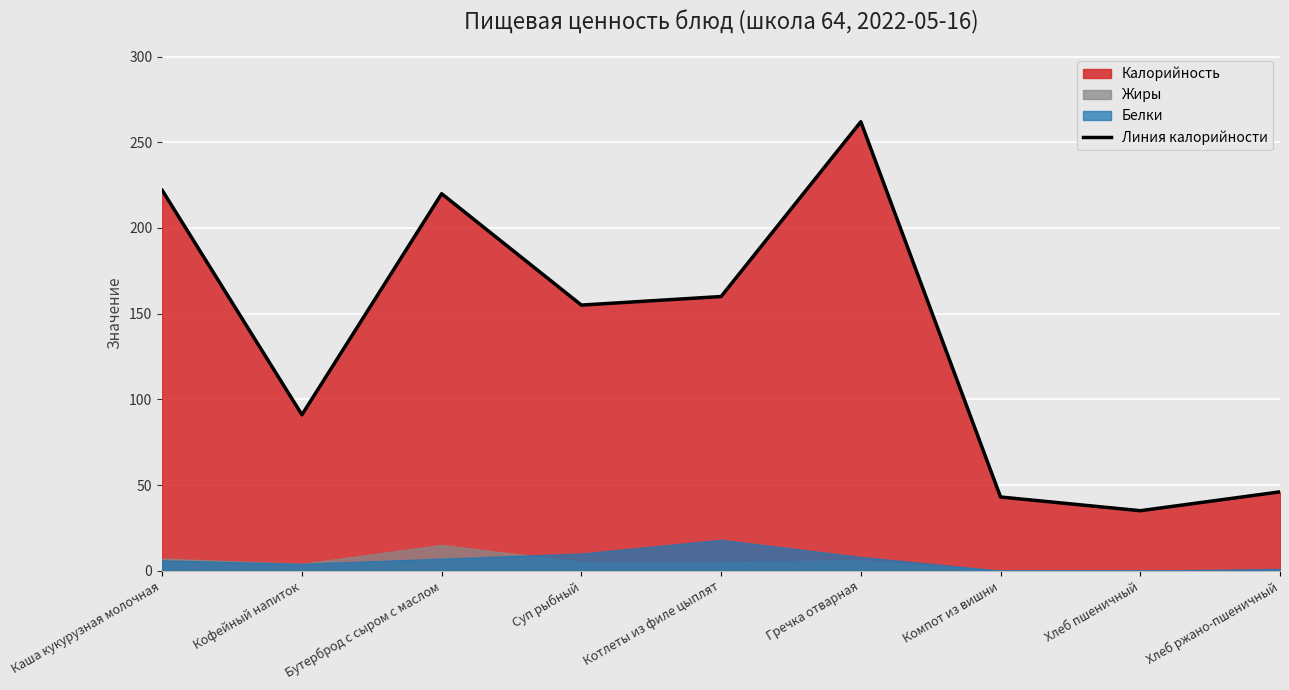

List the labels in order of value, smallest first.

Хлеб пшеничный, Компот из вишни, Хлеб ржано-пшеничный, Кофейный напиток, Суп рыбный, Котлеты из филе цыплят, Бутерброд с сыром с маслом, Каша кукурузная молочная, Гречка отварная